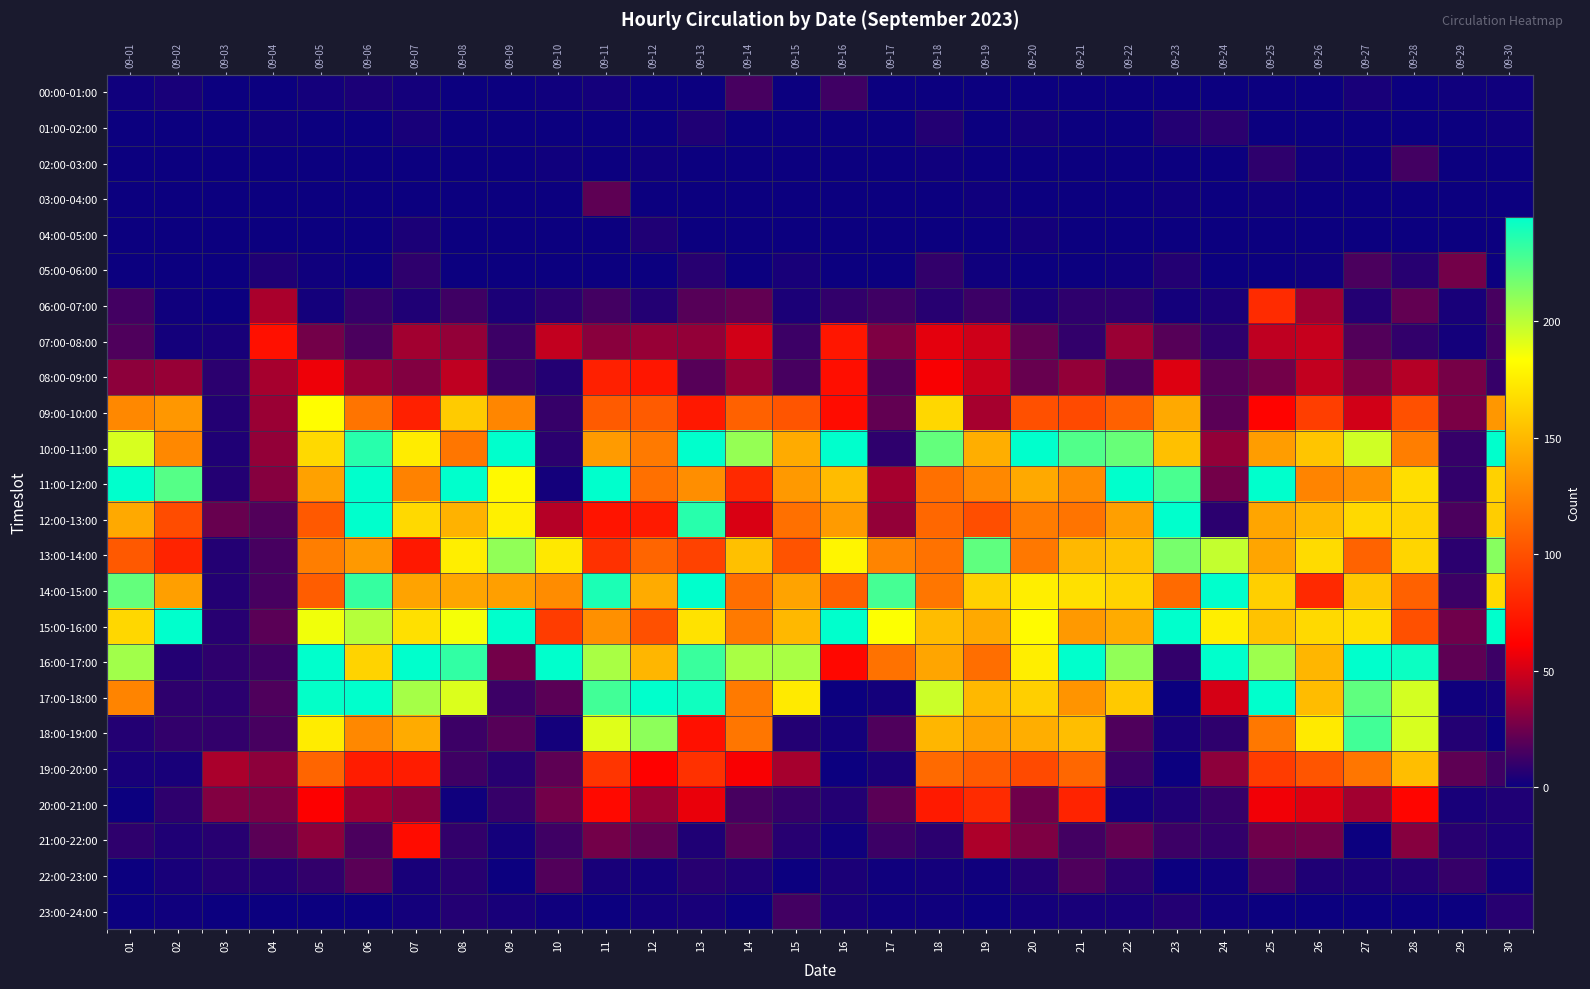

Is the value of 01:00-02:00 at 12 greater than the value of 07:00-08:00 at 22?

No